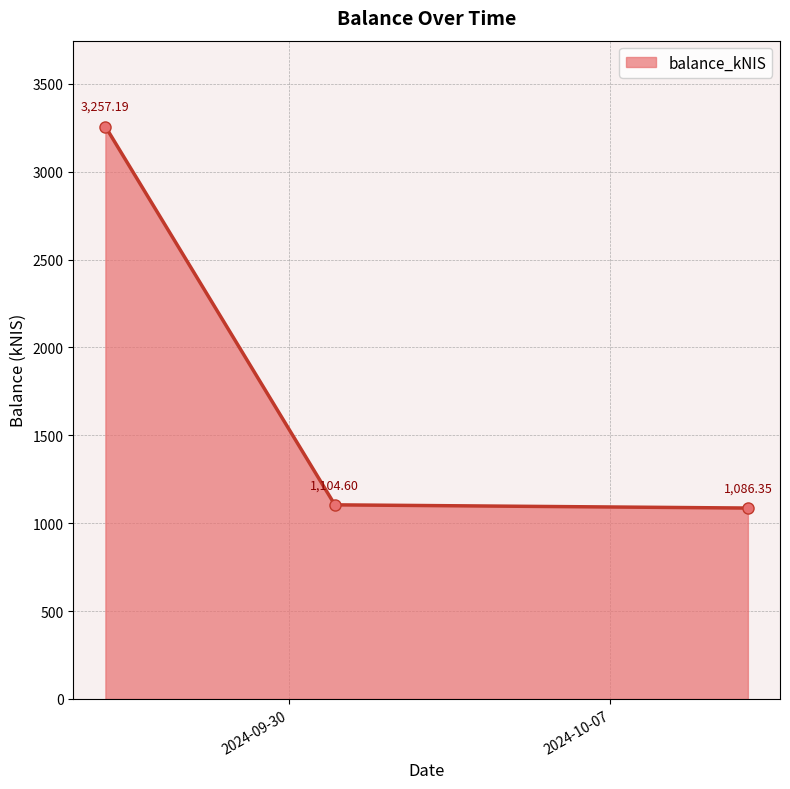

What is the sum of all values?

5448.1